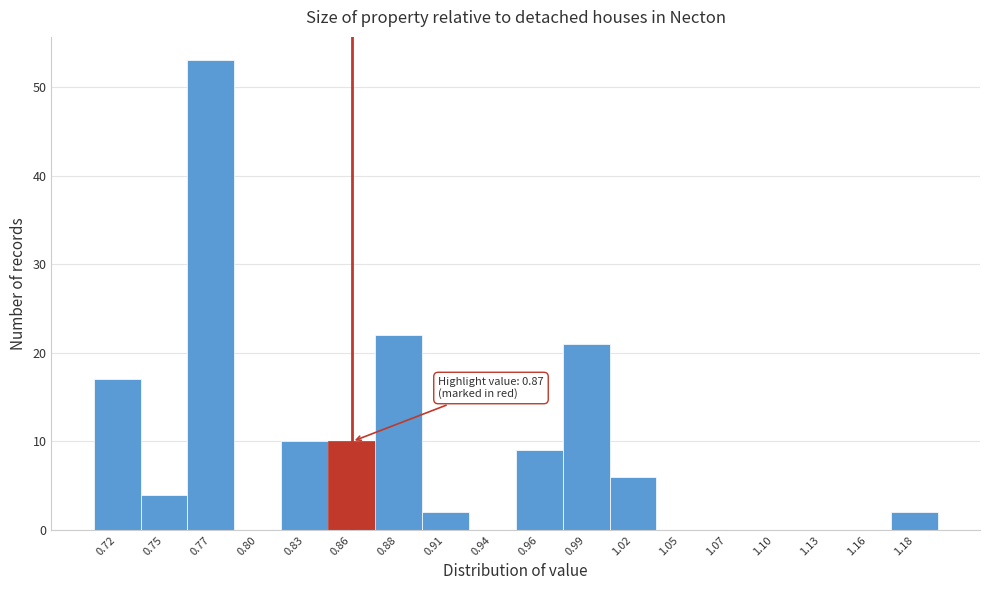

Reading left to right, what are all the values shown in this chart?

0.72=17	0.75=4	0.77=53	0.80=0	0.83=10	0.86=10	0.88=22	0.91=2	0.94=0	0.96=9	0.99=21	1.02=6	1.05=0	1.07=0	1.10=0	1.13=0	1.16=0	1.18=2